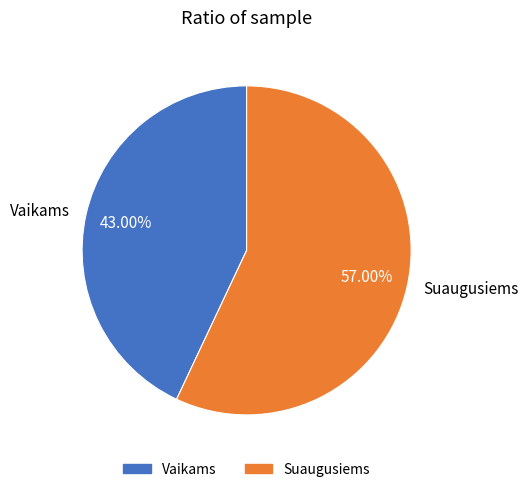

Combined, what portion of the pie is Suaugusiems and Vaikams?

100.0%